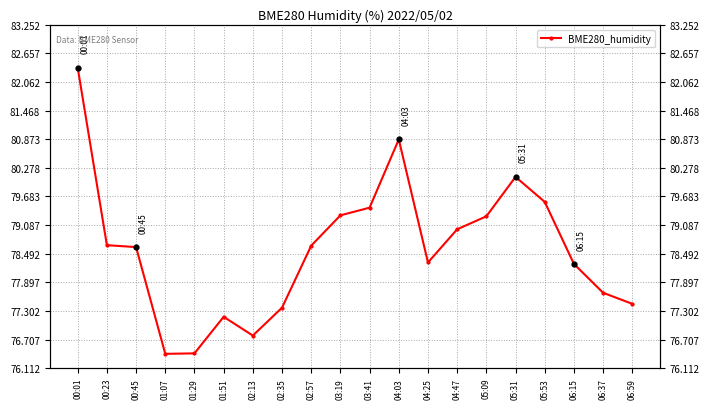

What is the label of the 3rd point from the left?

00:45